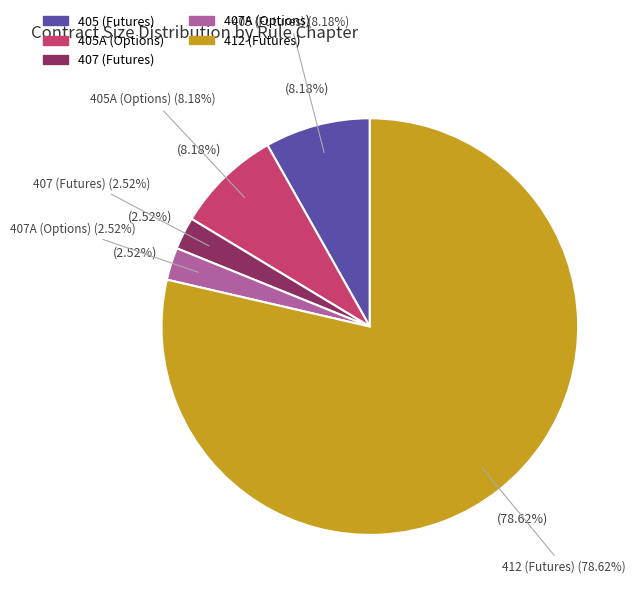

Is the sum of 405 and 407A greater than half?

No